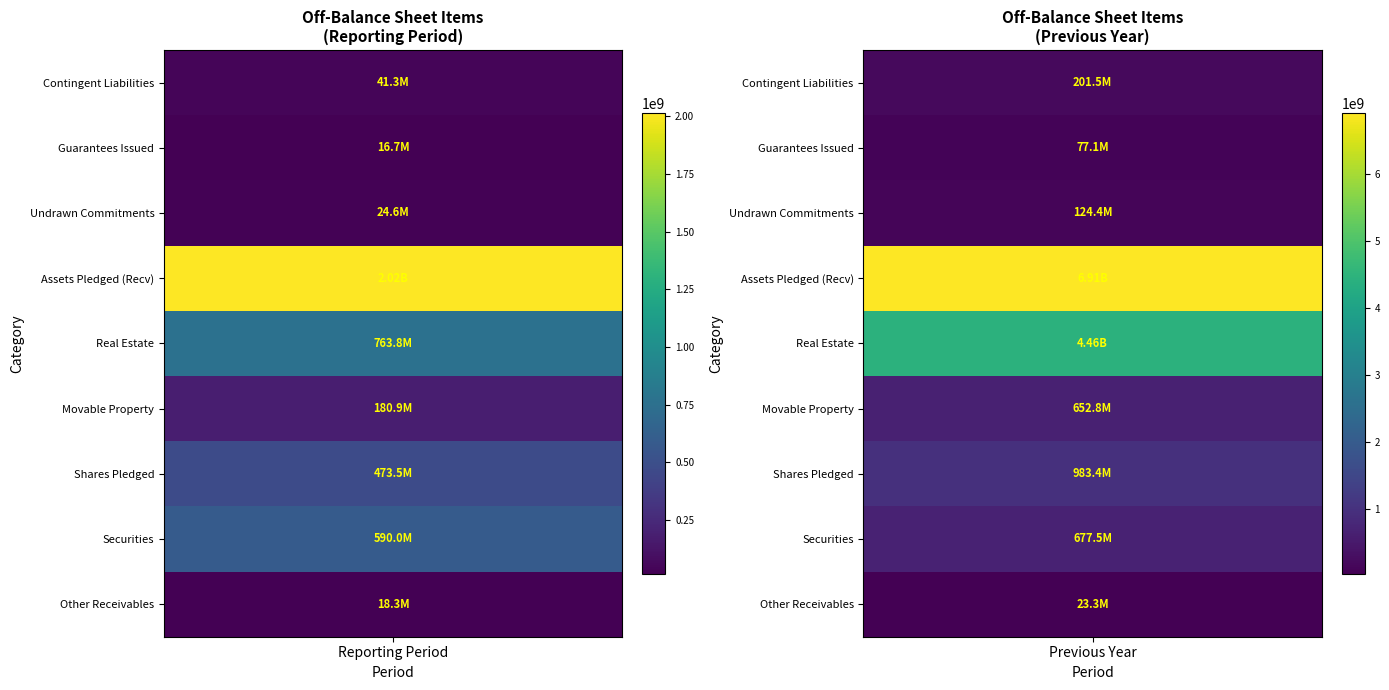

True or false: Undrawn loan commitments has a value of 82924149.4 at 1.

False